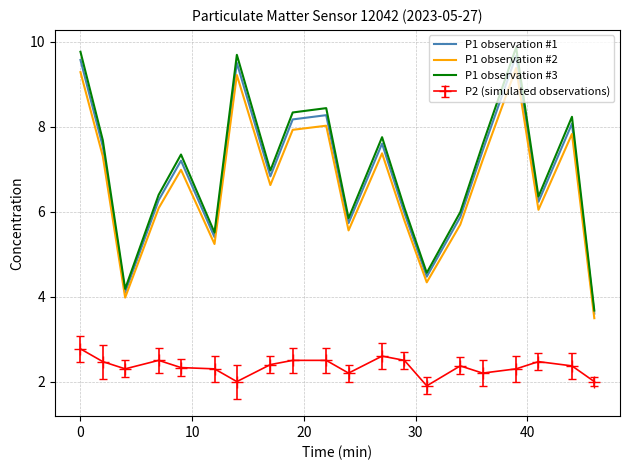

True or false: P1 observation #2 has more than 0 interior local peaks.

True